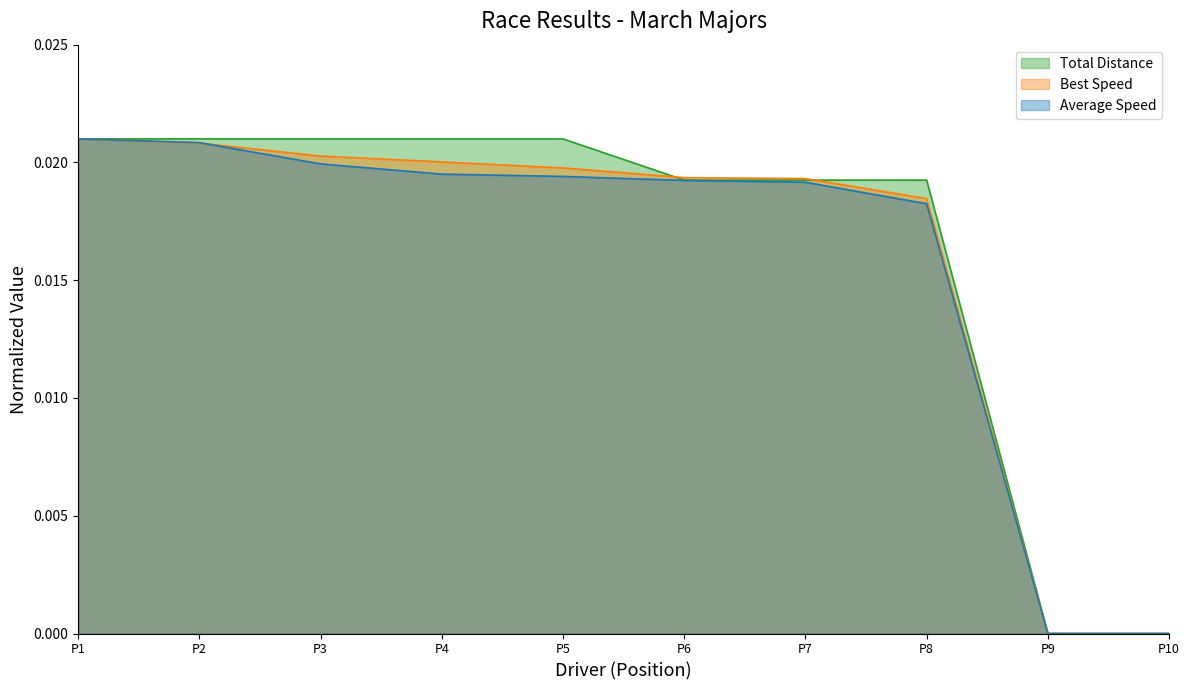

Is the value of Average Speed at P4 greater than the value of Total Distance at P9?

Yes